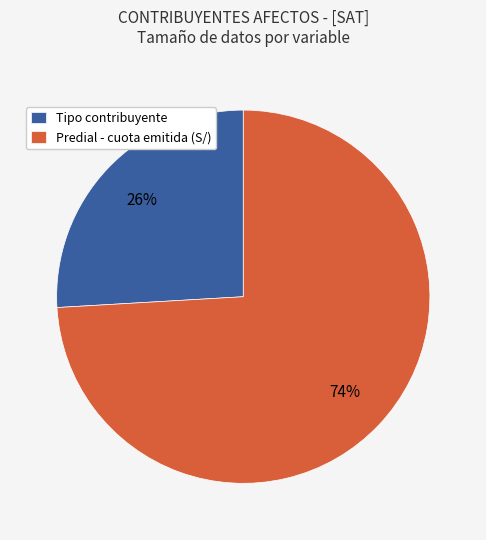

Combined, do Tipo contribuyente and Predial - cuota emitida (S/) account for over 50%?

Yes